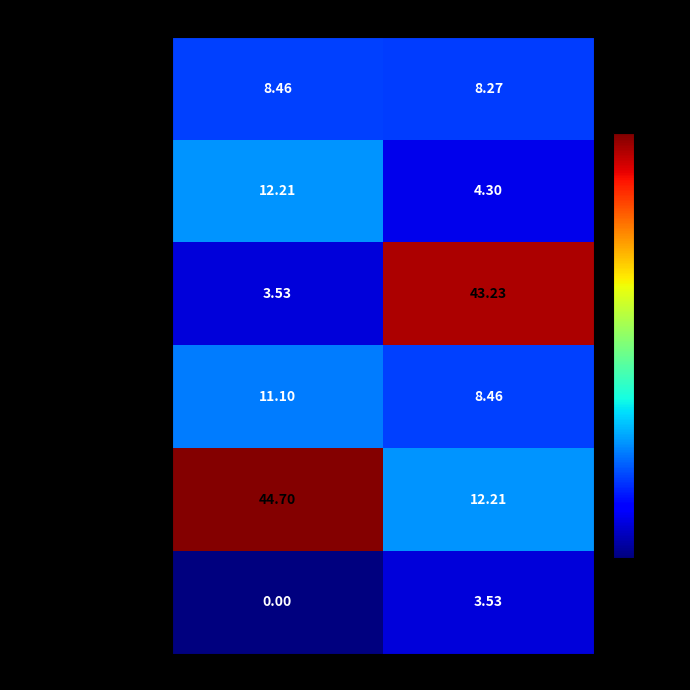

What is the total value across all series at Завтрак?

80.0